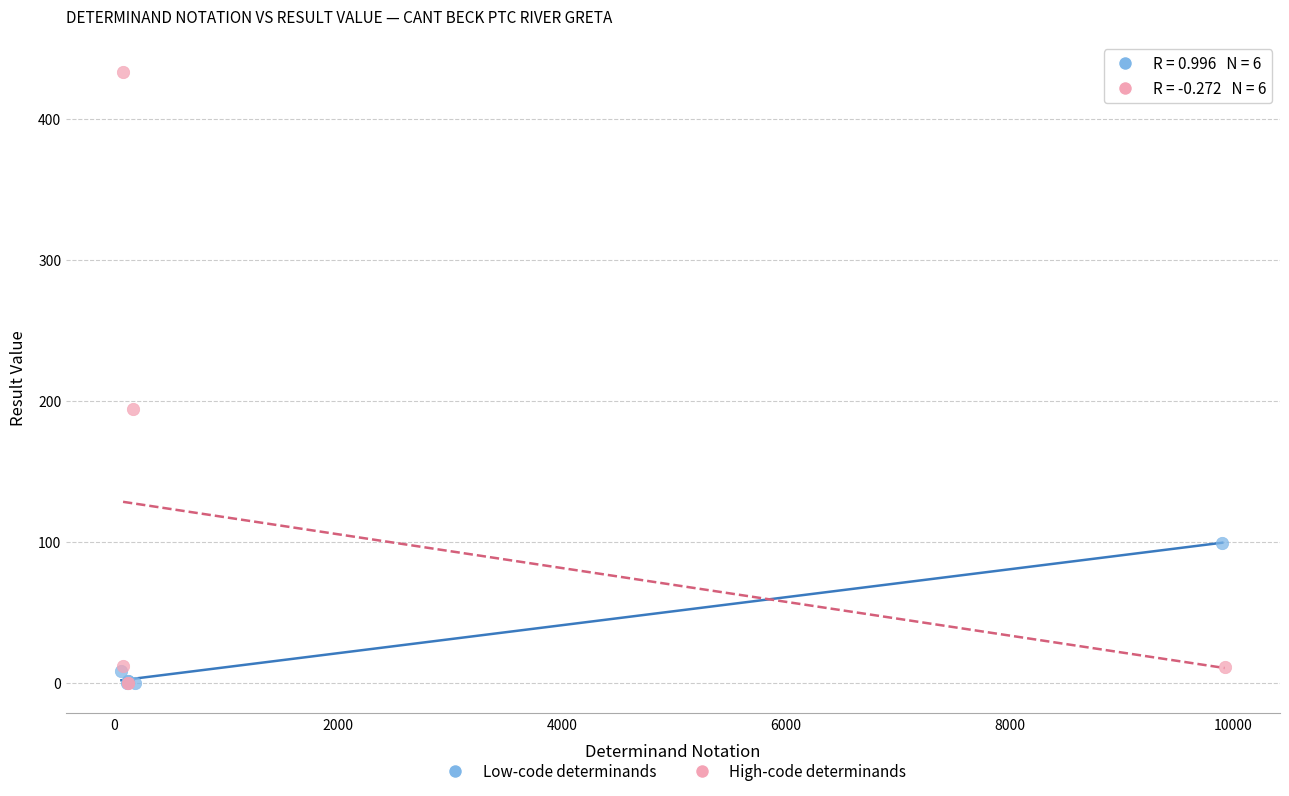

What are all the series names shown in the legend?

Low-code determinands, High-code determinands